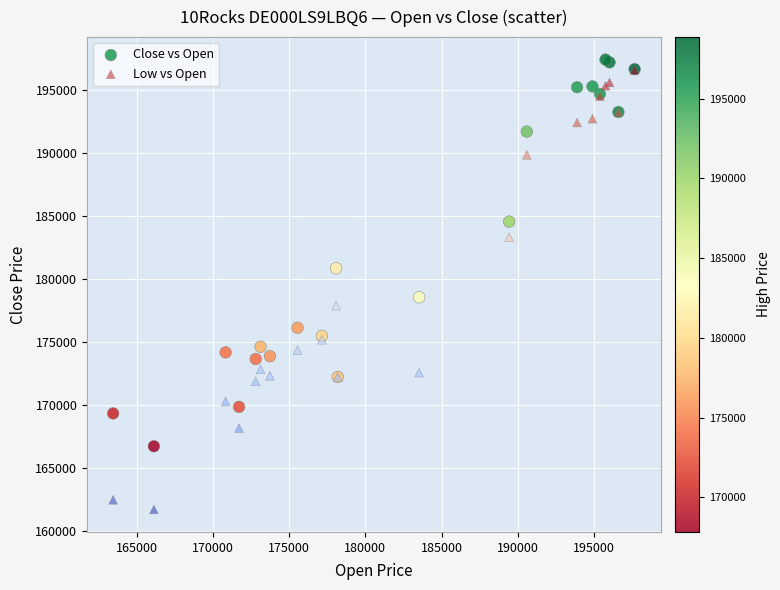

Which series has the largest Y range (max minus min)?

Low vs Open